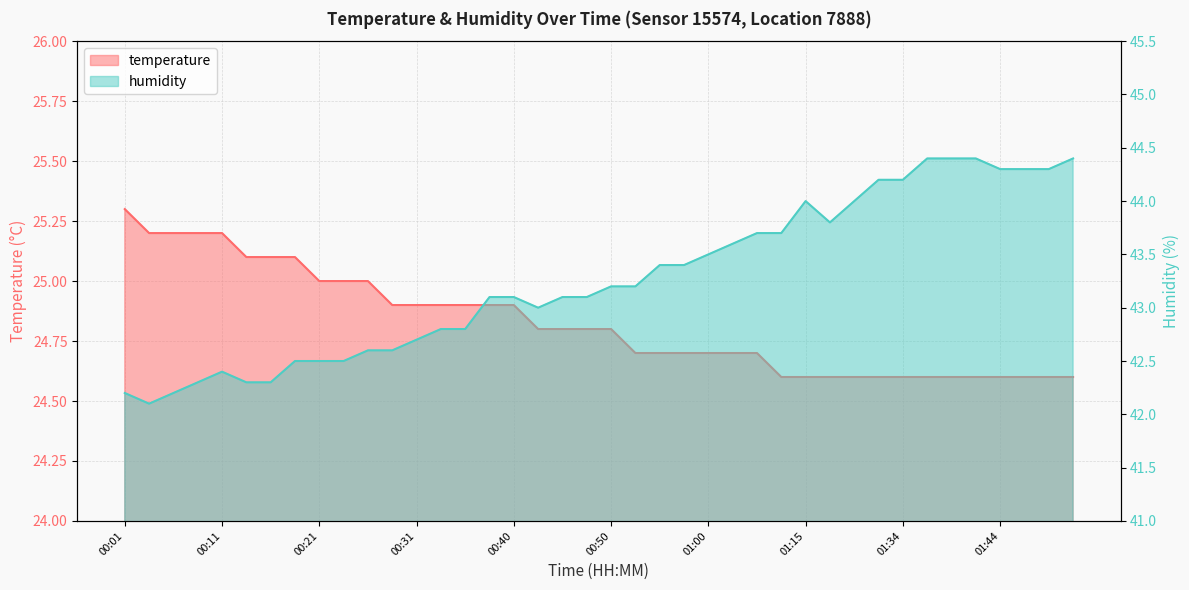

True or false: temperature has more than 1 points higher than both neighbors.

False